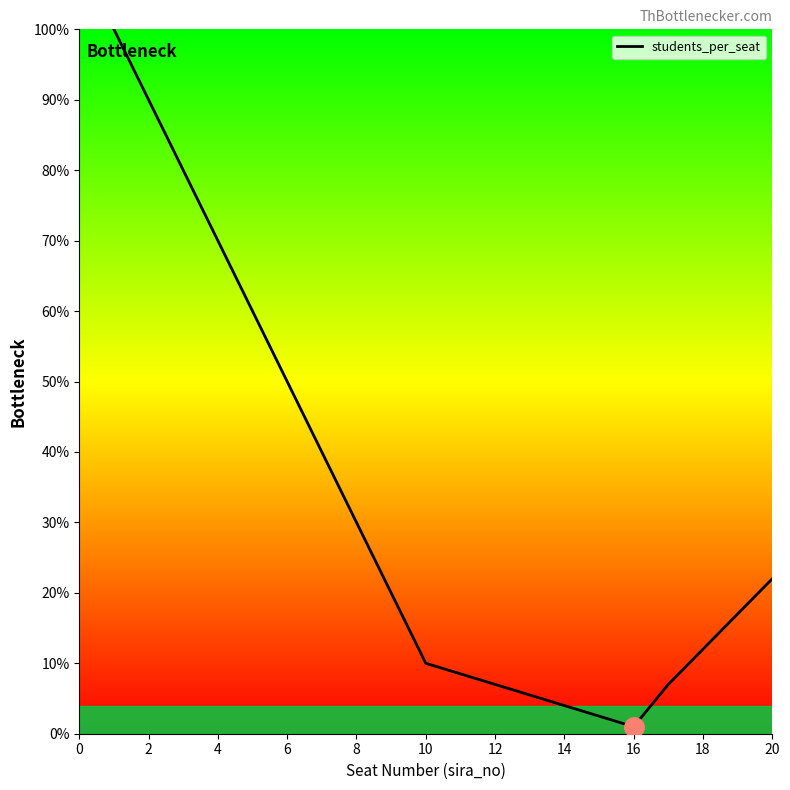

What is the difference between the maximum and minimum values?

99.0